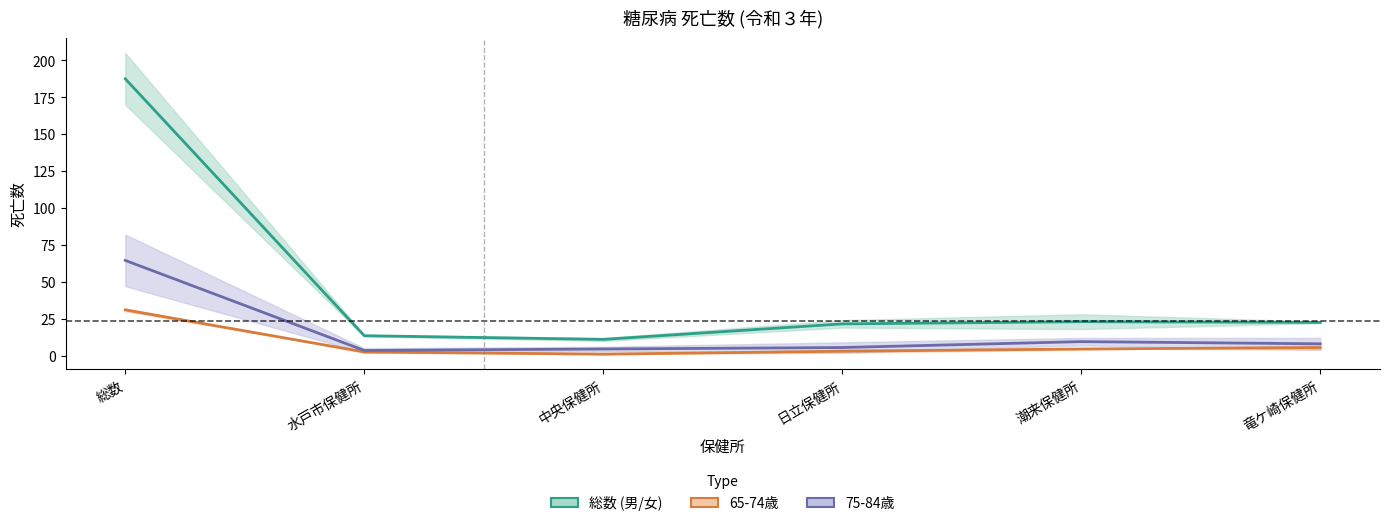

Rank the series at 竜ケ崎保健所 from lowest to highest value.

65-74歳 (中央), 75-84歳 (中央), 総数 (男/女) (中央)